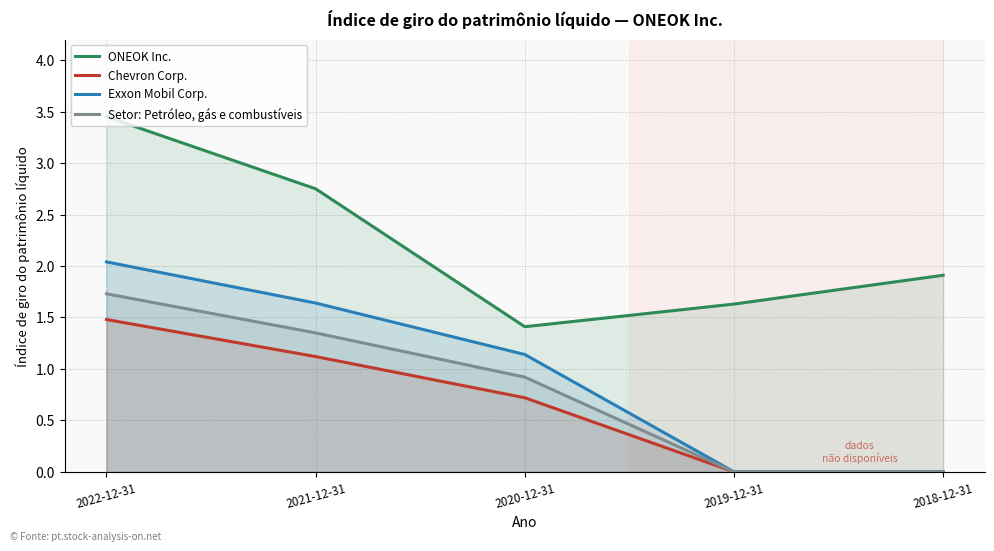

What is the difference between the maximum and second lowest values in the Exxon Mobil Corp. series?

2.0